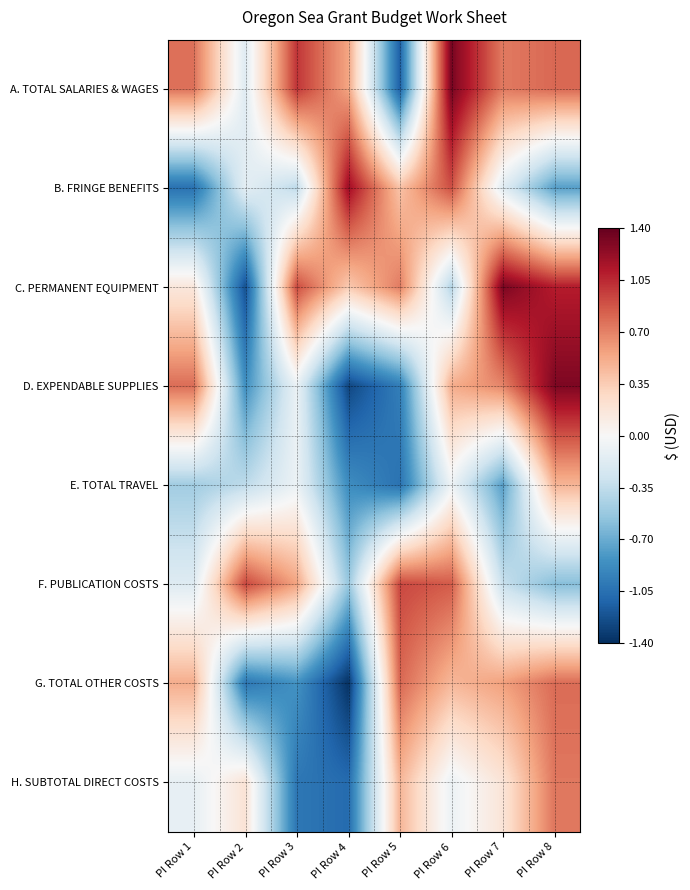

At which category is the sum across all series the highest?

PI Row 8